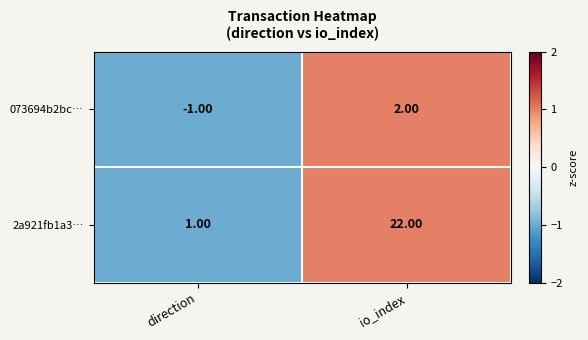

Where is 2a921fb1a3… nearest to the value 11?

direction